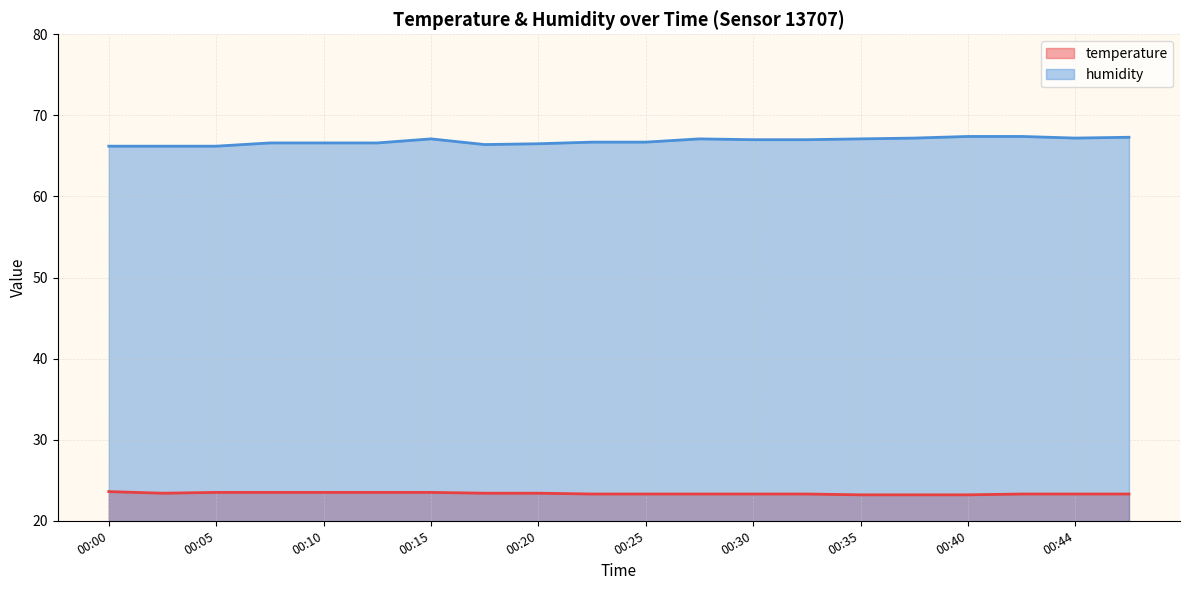

How many series are shown in this chart?

2